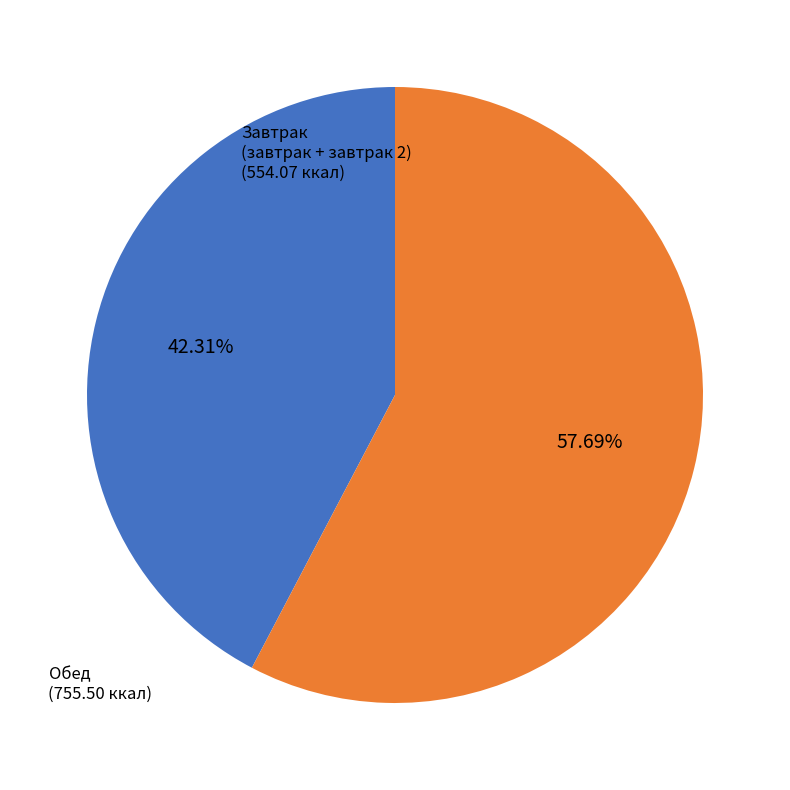

Is there a majority slice in this chart?

Yes